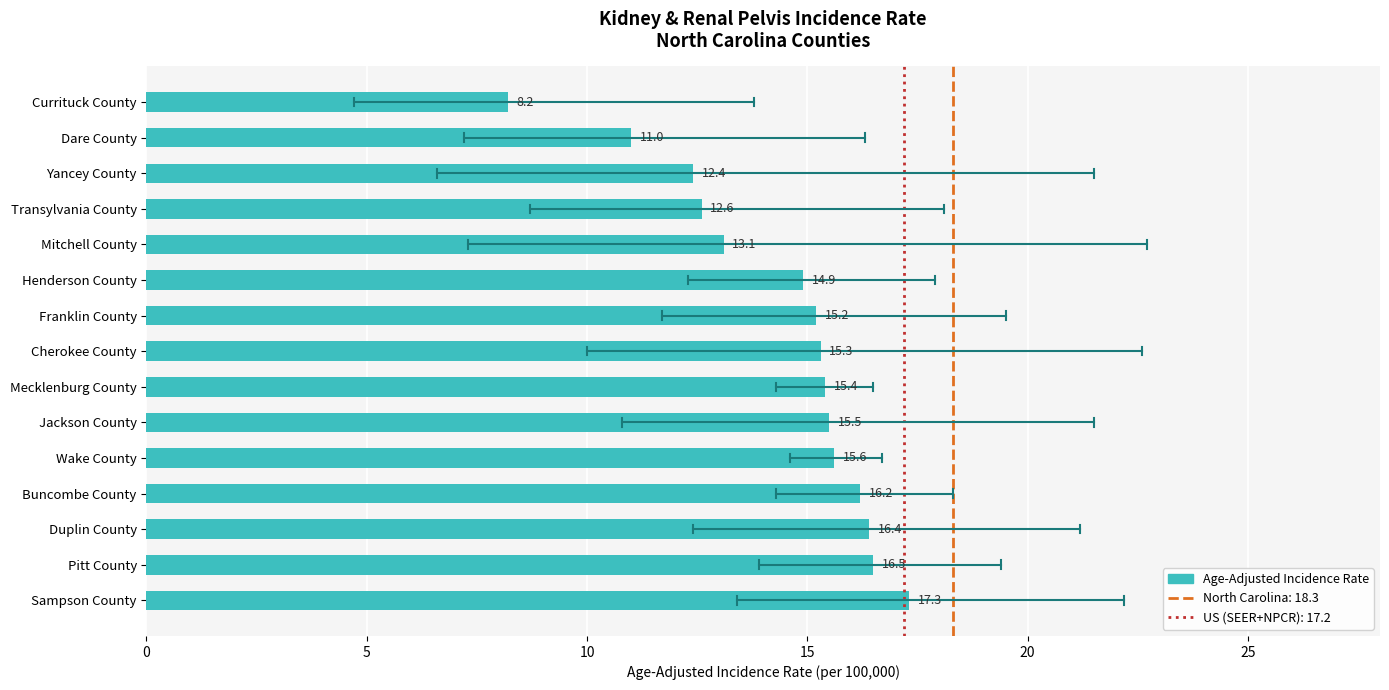

What is the average value?

14.4